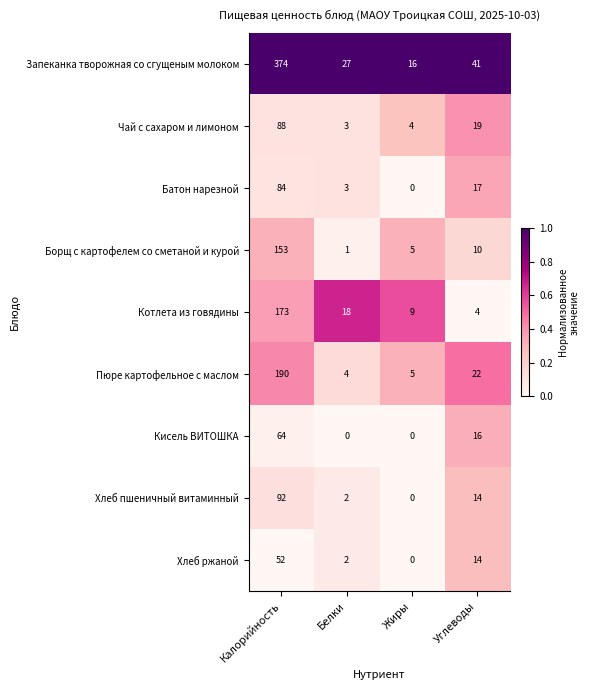

Where does the Хлеб пшеничный витаминный series first go above 14?

Калорийность